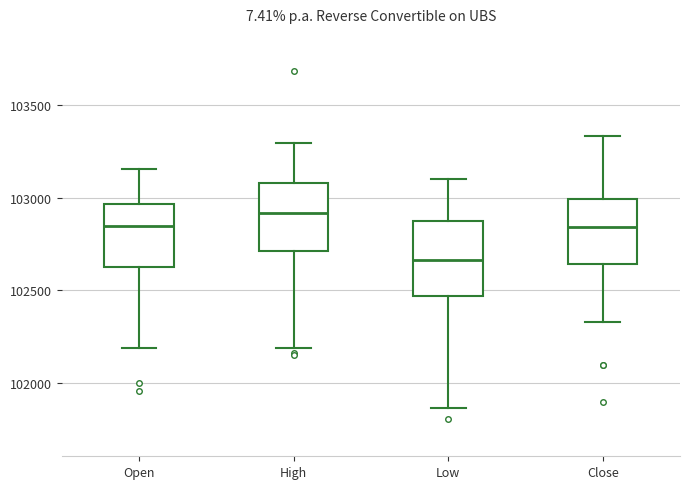

Where does the lower whisker of the box for Low end on the y-axis? The values are not printed on the chart, so give them approximately, as read against the axis.

101850